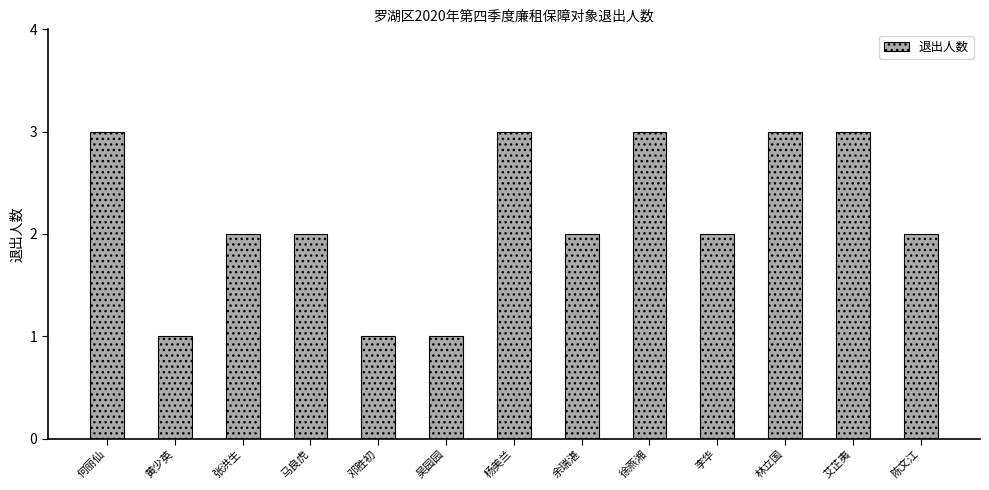

Read the value at 林立国.

3